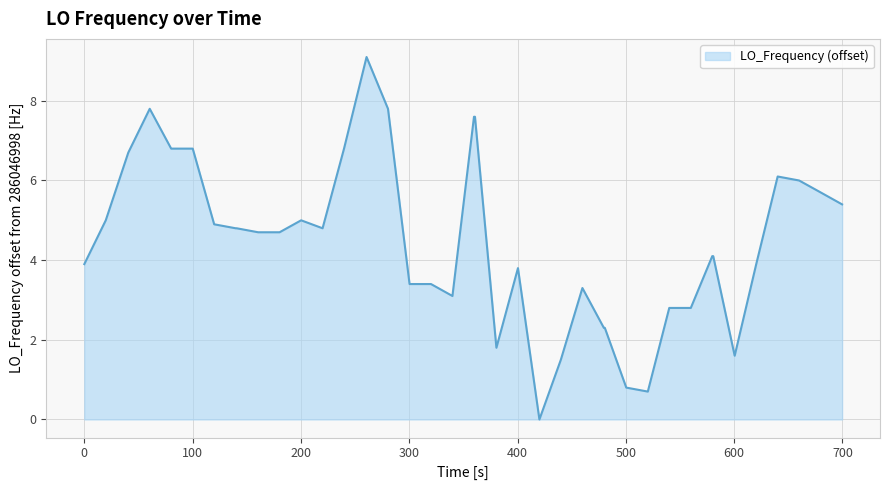

Does the chart display data point markers on the line(s)?

No